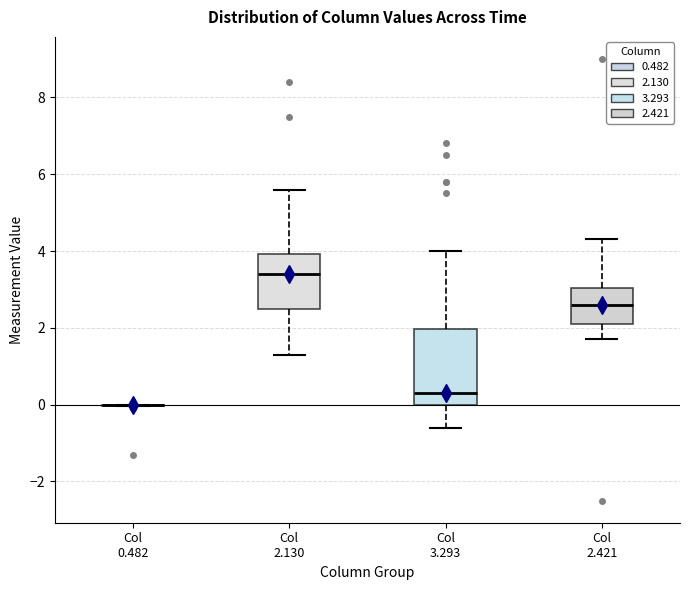

Comparing the boxes themselves (not the whiskers), which one is the tallest?

Col 3.293